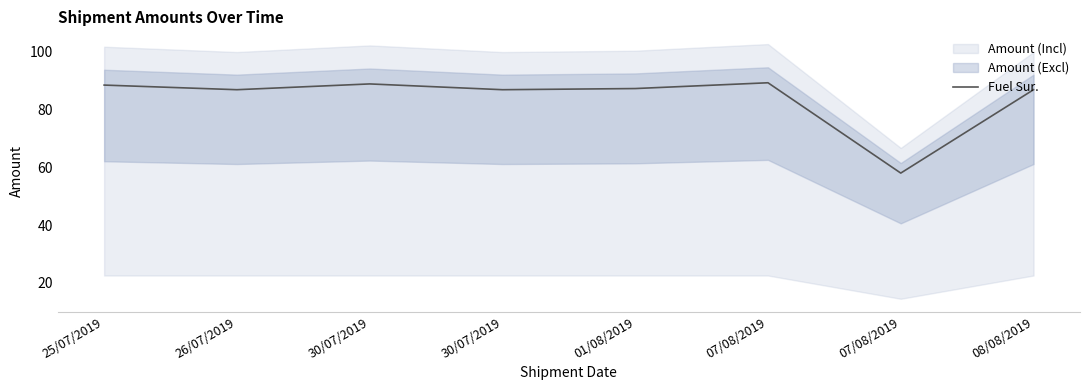

Rank the categories by value from lowest to highest.

07/08/2019, 26/07/2019, 30/07/2019, 08/08/2019, 01/08/2019, 25/07/2019, 30/07/2019, 07/08/2019